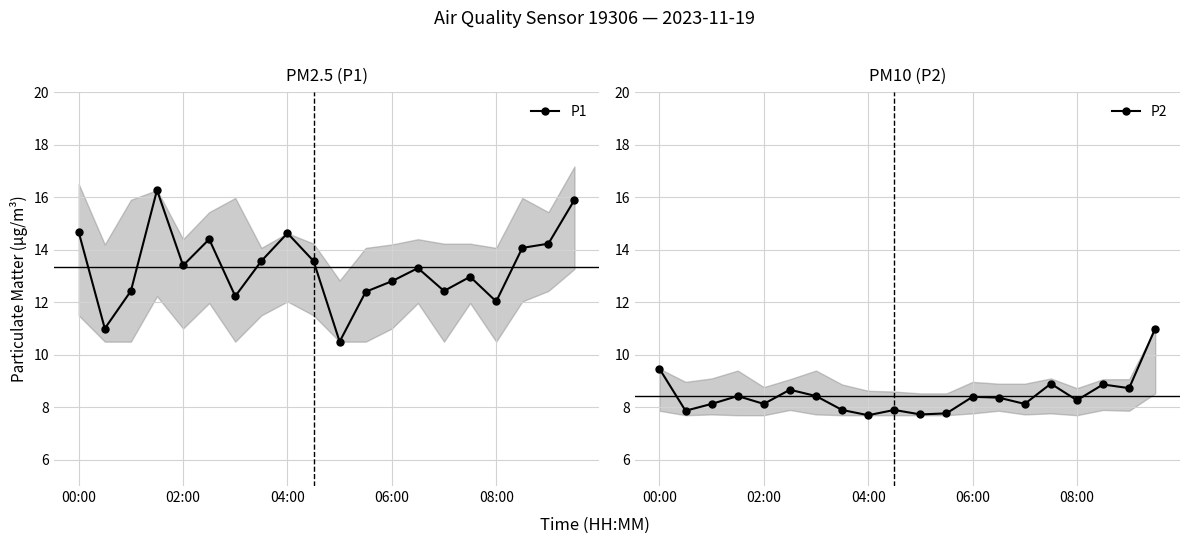

At which label does P1 first exceed 13?

00:00